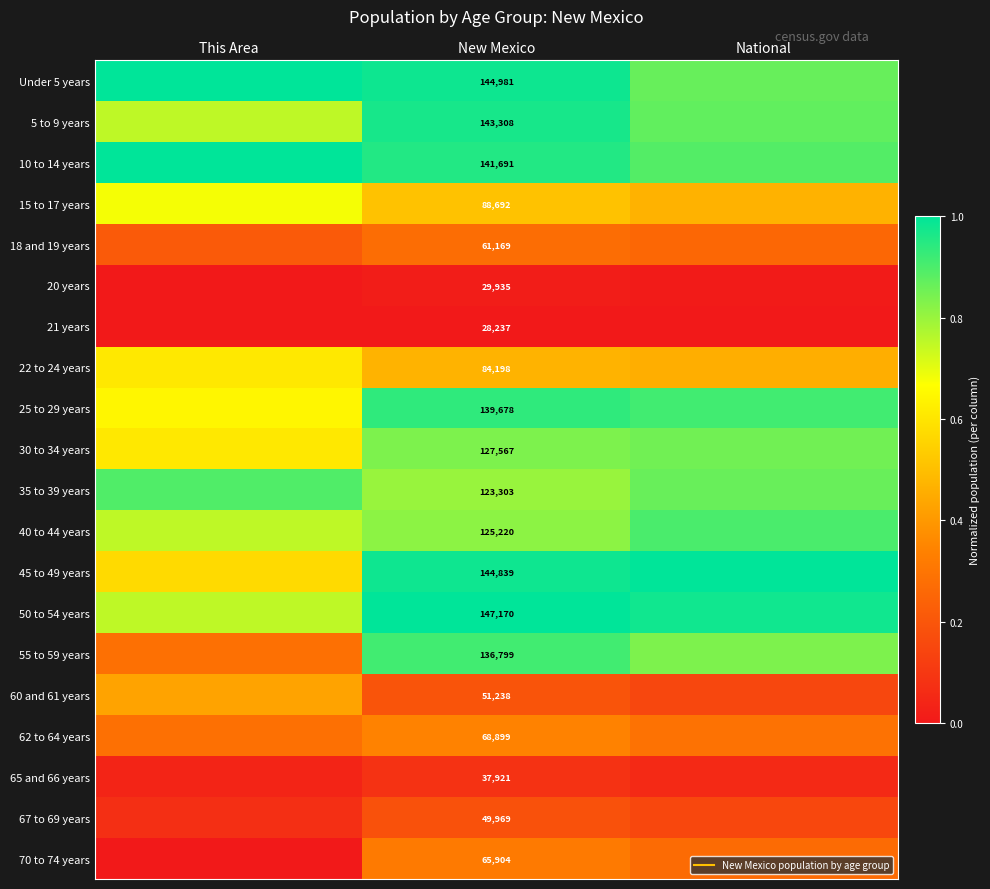

List the series in order of their peak value, lowest first.

21 years, 20 years, 65 and 66 years, 67 to 69 years, 18 and 19 years, 70 to 74 years, 62 to 64 years, 60 and 61 years, 22 to 24 years, 15 to 17 years, 30 to 34 years, 35 to 39 years, 40 to 44 years, 55 to 59 years, 25 to 29 years, 5 to 9 years, Under 5 years, 10 to 14 years, 45 to 49 years, 50 to 54 years